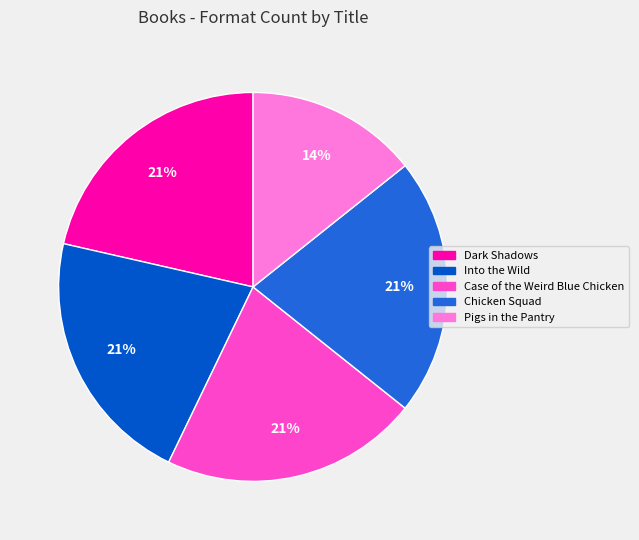

Which has a higher value, Pigs in the Pantry or Case of the Weird Blue Chicken?

Case of the Weird Blue Chicken